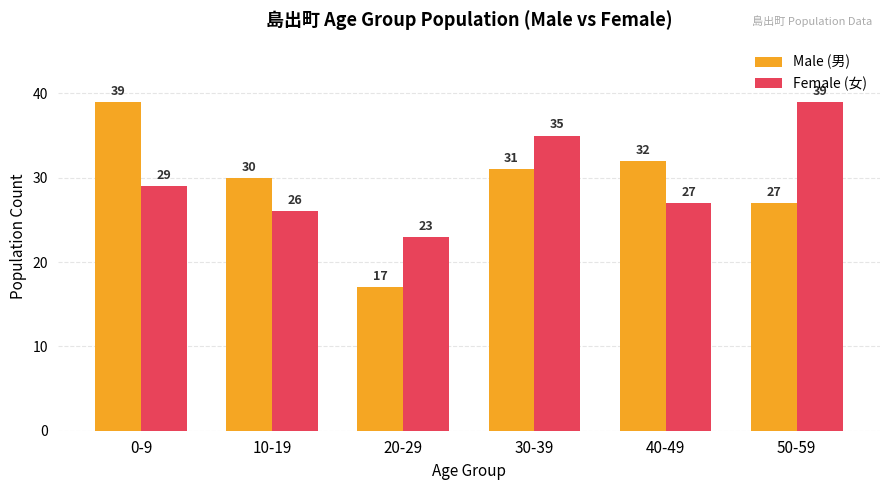

What is the label of the 2nd bar from the right?

40-49